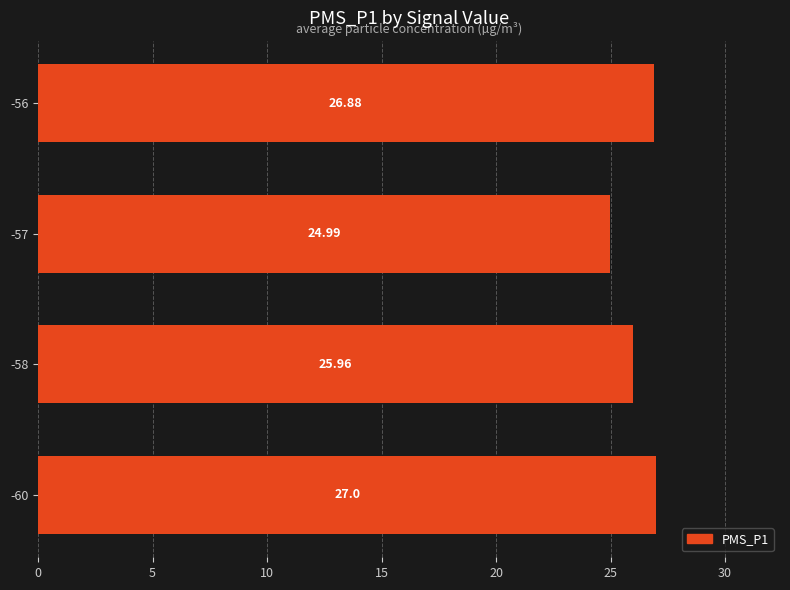

Which category has the lowest value across all series?

-57